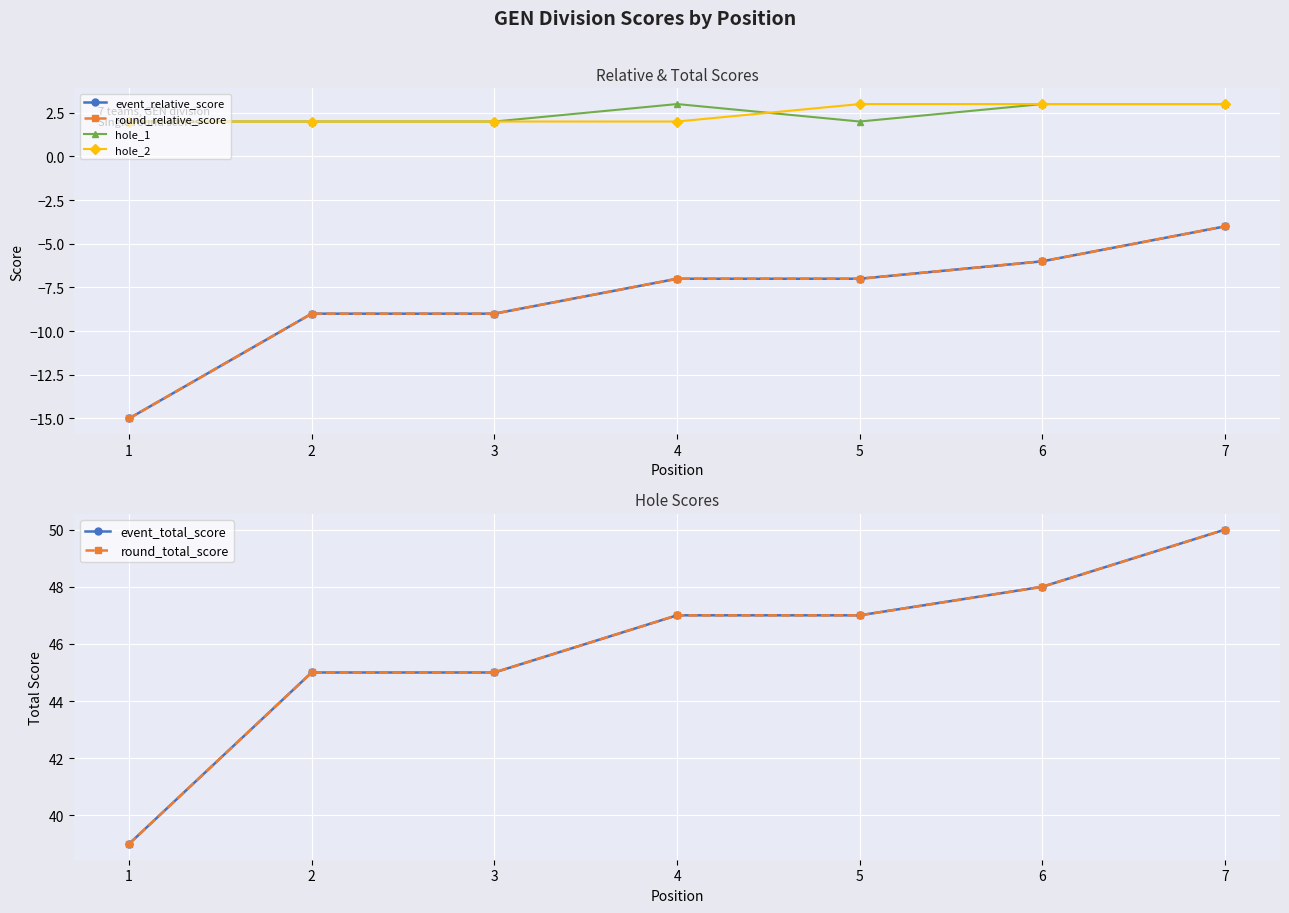

At which category does the chart reach its minimum across all series?

1